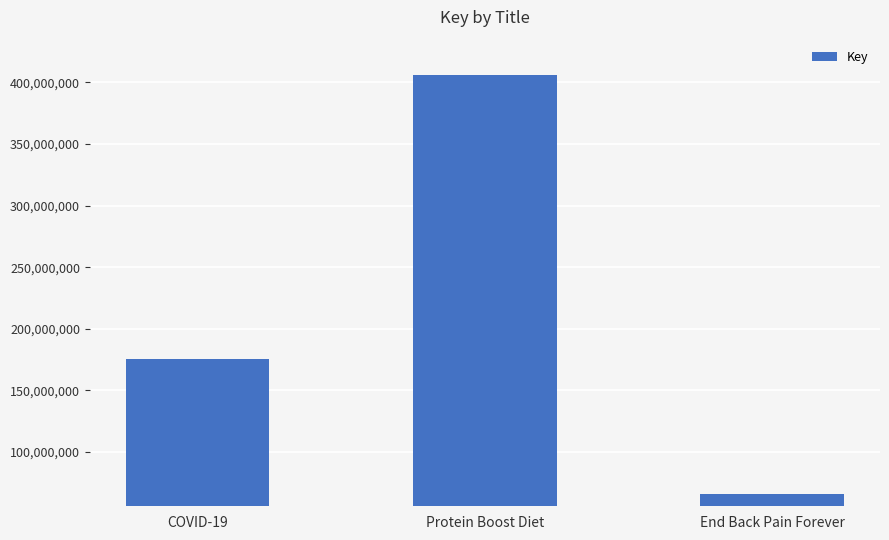

List the labels in order of value, largest first.

Protein Boost Diet, COVID-19, End Back Pain Forever